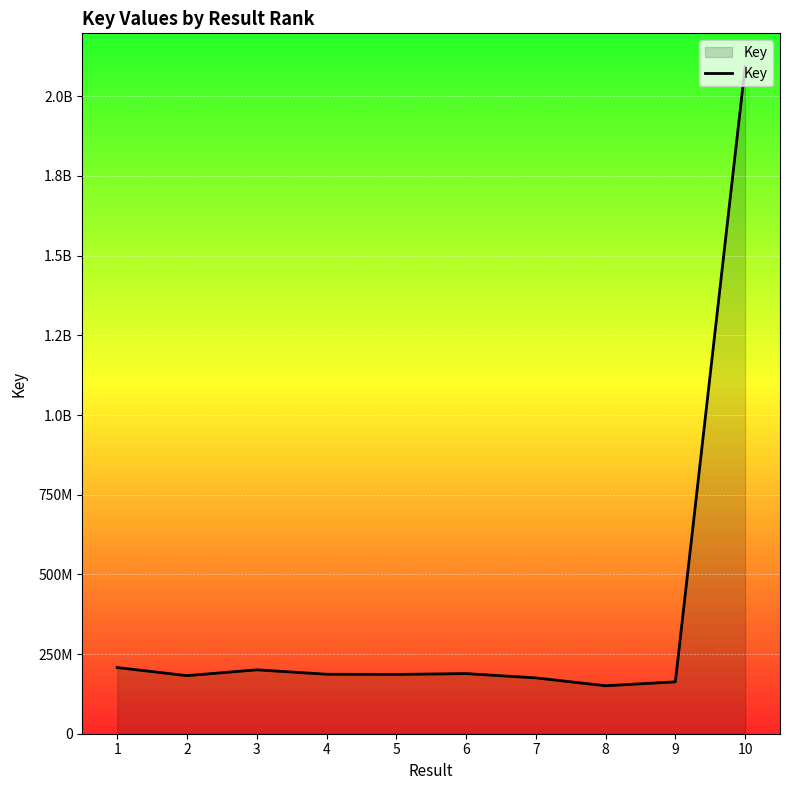

Rank the categories by value from highest to lowest.

10, 1, 3, 6, 4, 5, 2, 7, 9, 8